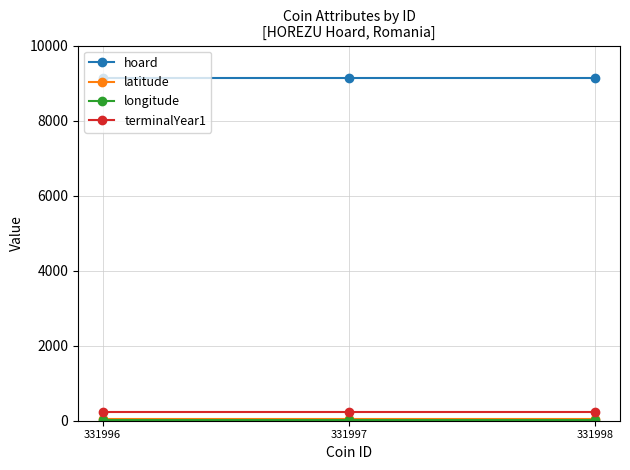

At 331998, list the series in order from largest to smallest.

hoard, terminalYear1, latitude, longitude